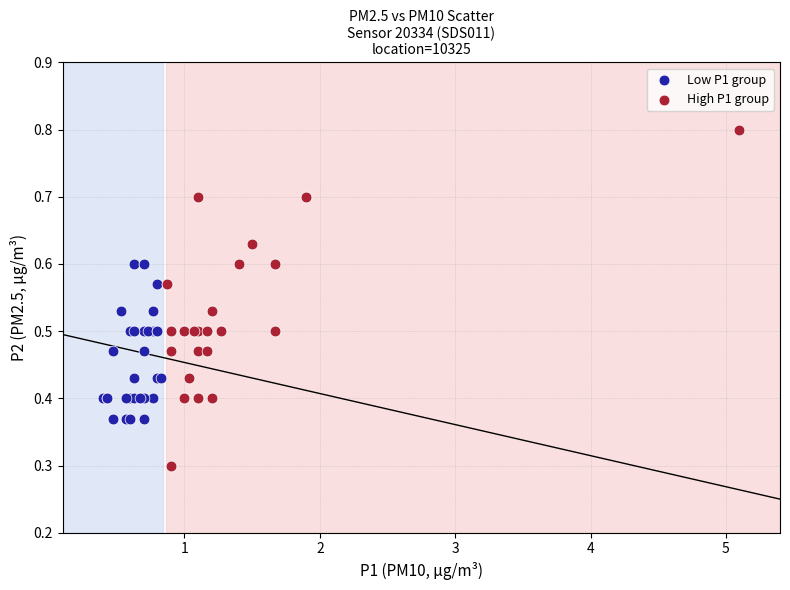

Which series has the widest spread of Y values?

High P1 group